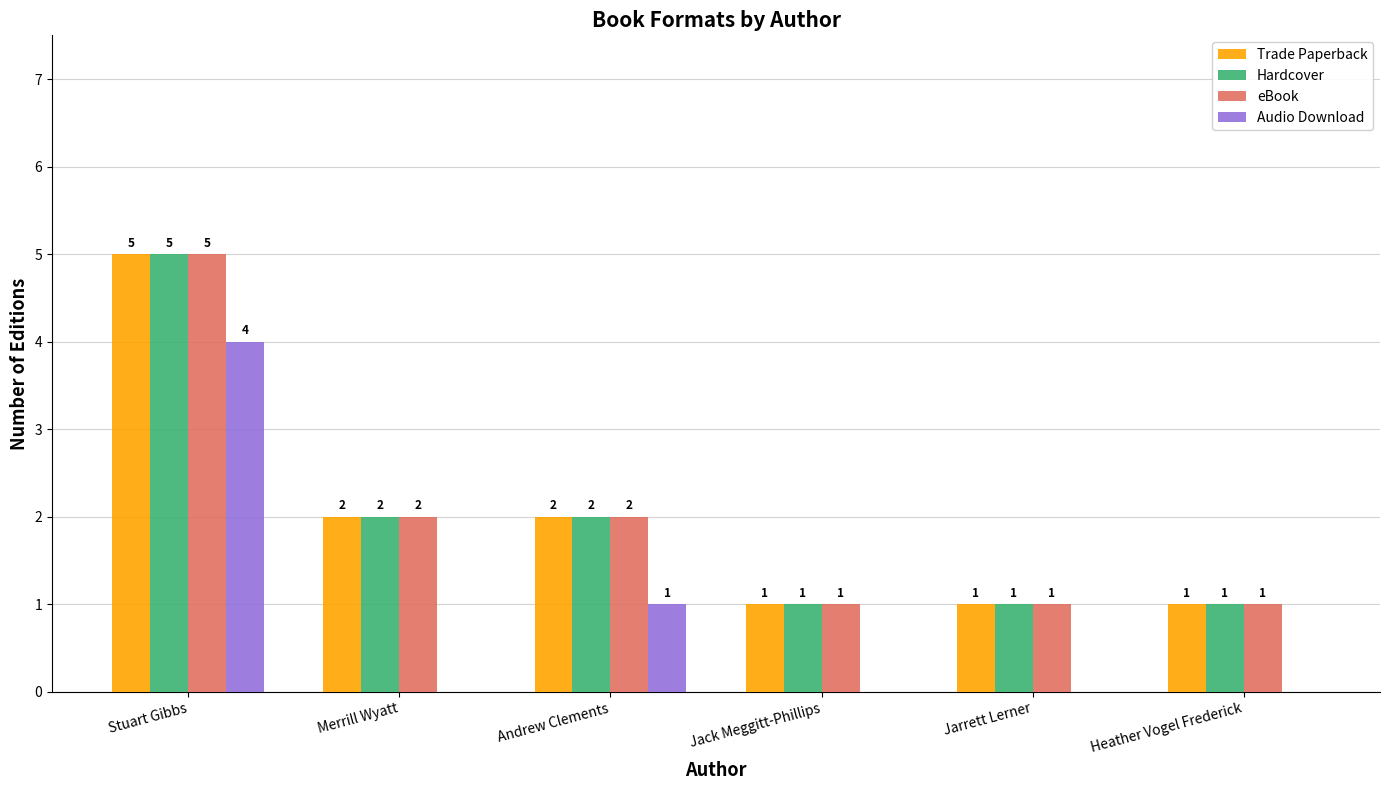

How many groups of bars are there?

6